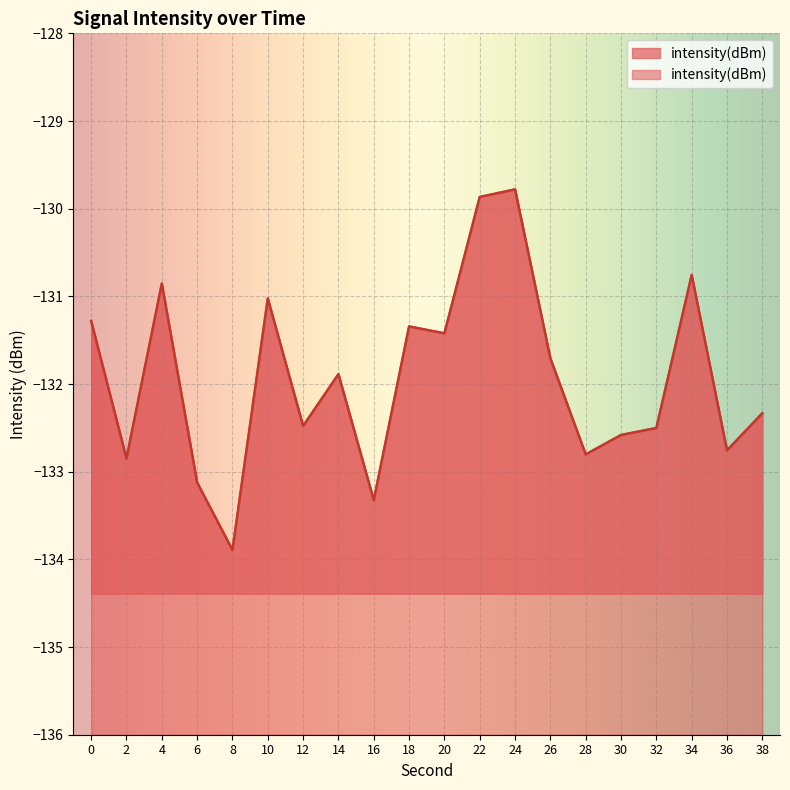

List the labels in order of value, smallest first.

8, 16, 6, 2, 28, 36, 30, 32, 12, 38, 14, 26, 20, 18, 0, 10, 4, 34, 22, 24